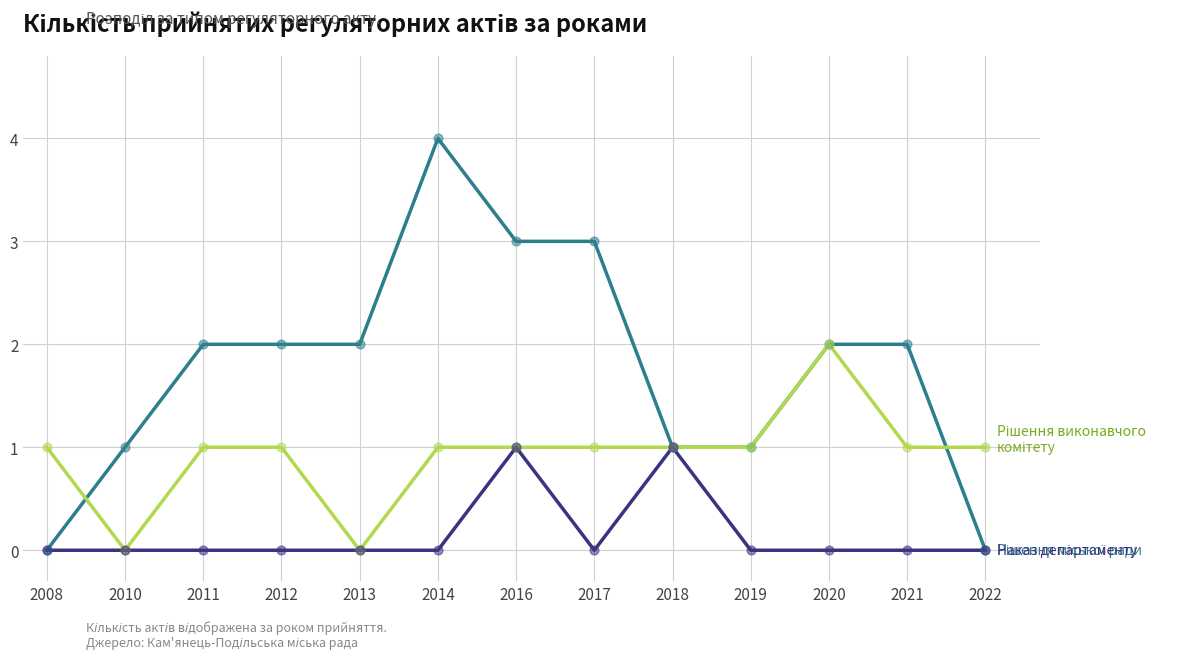

What is the total value across all series at 2011?

3